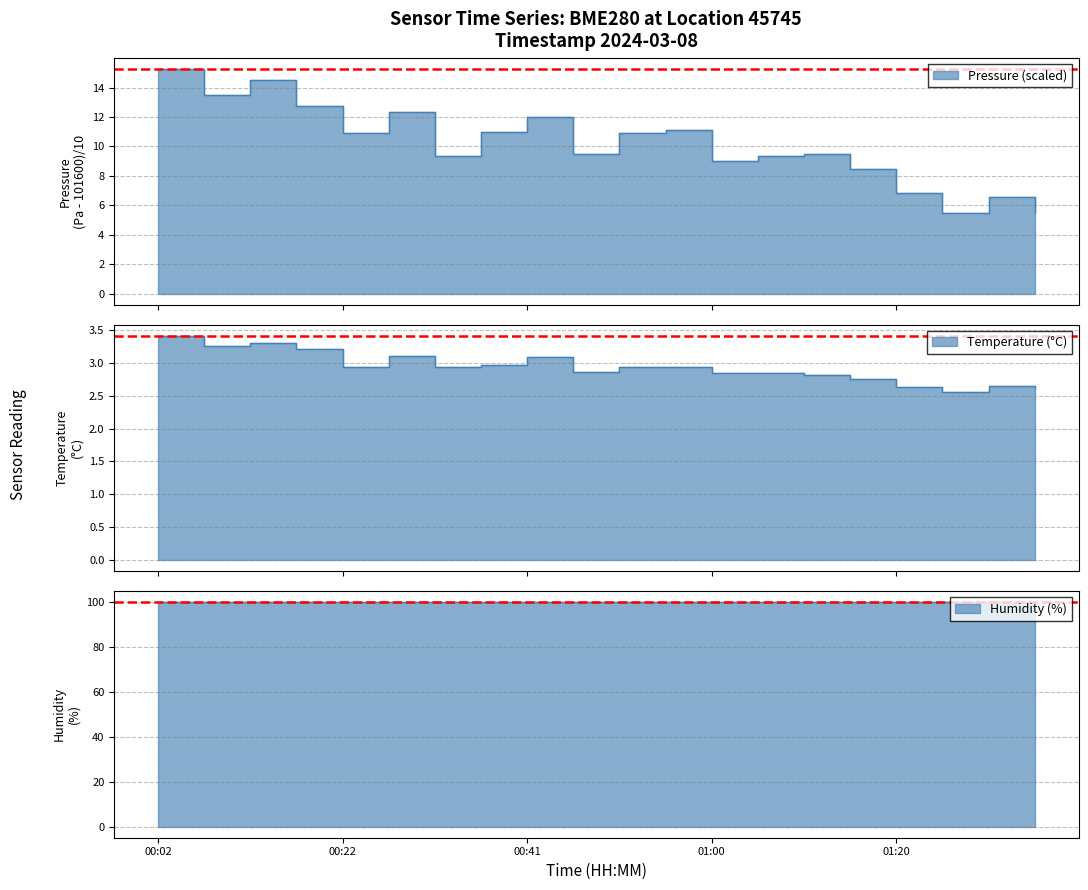

Does the chart have visible grid lines?

Yes